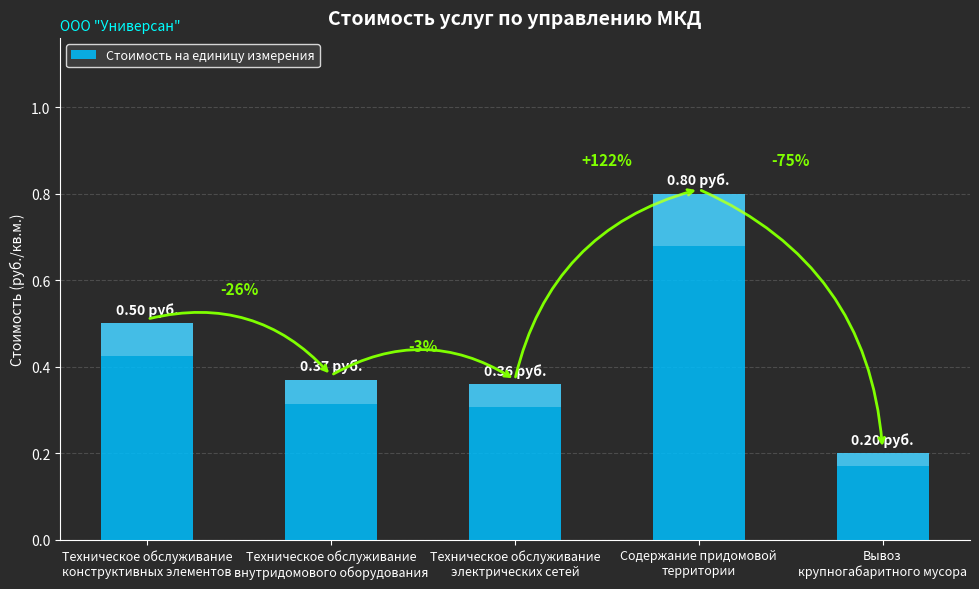

Read the value at Содержание придомовой
территории.

0.8